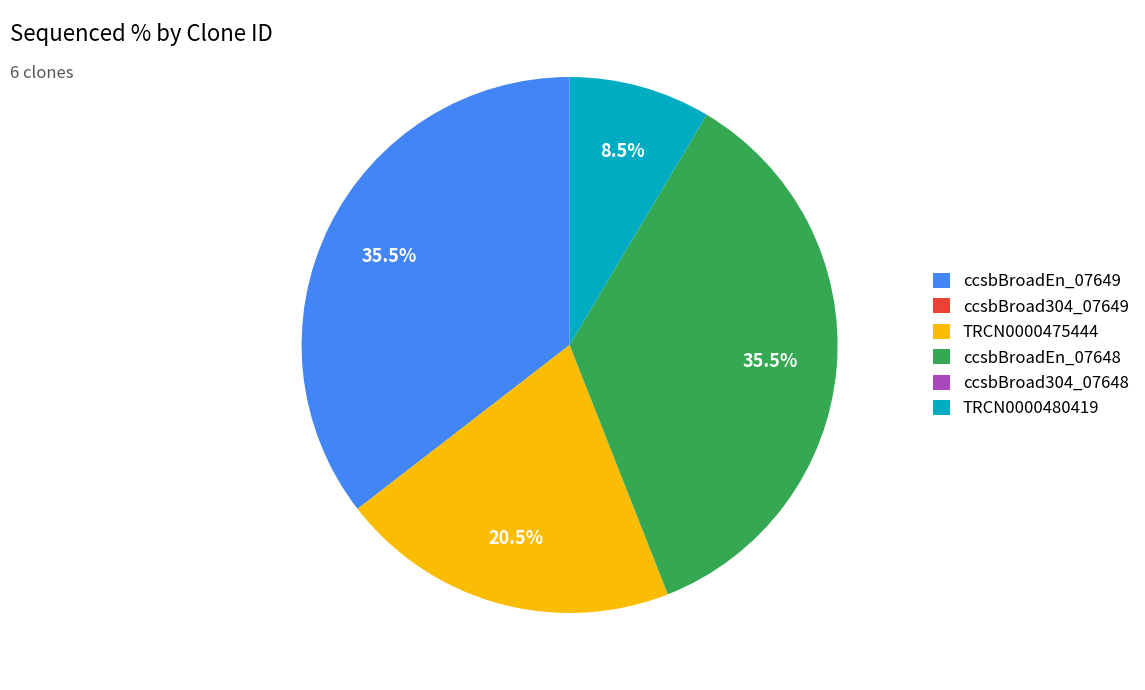

Is there any slice that represents more than half of the pie?

No